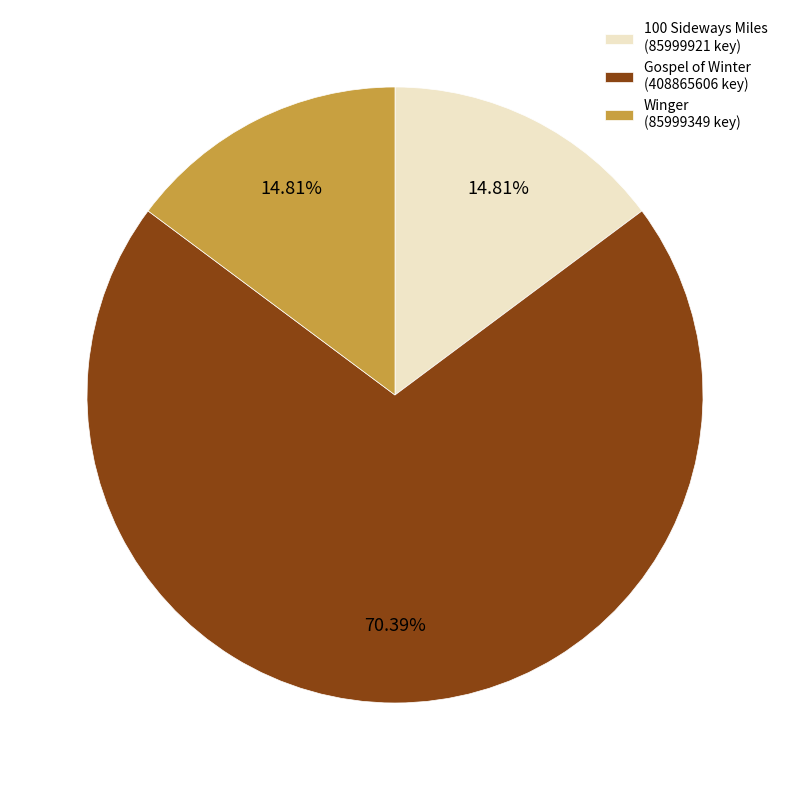

Do Winger (85999349 key) and 100 Sideways Miles (85999921 key) together represent more than half of the pie?

No